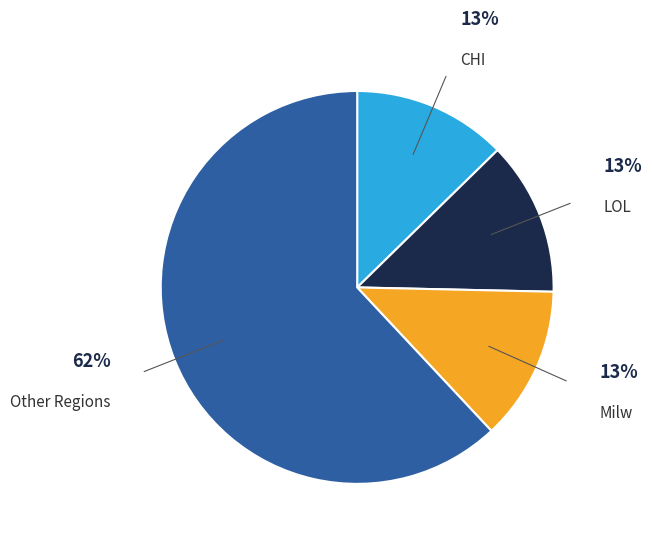

To the nearest percent, what is the average slice percentage?

25%